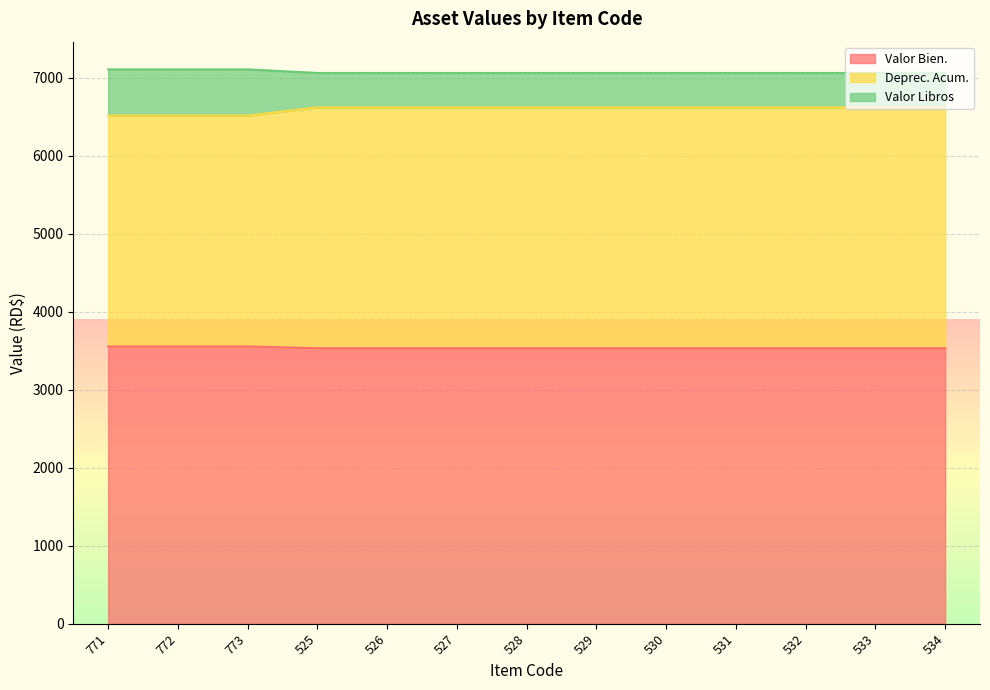

Which series changed the most between 530 and 532?

Valor Bien.